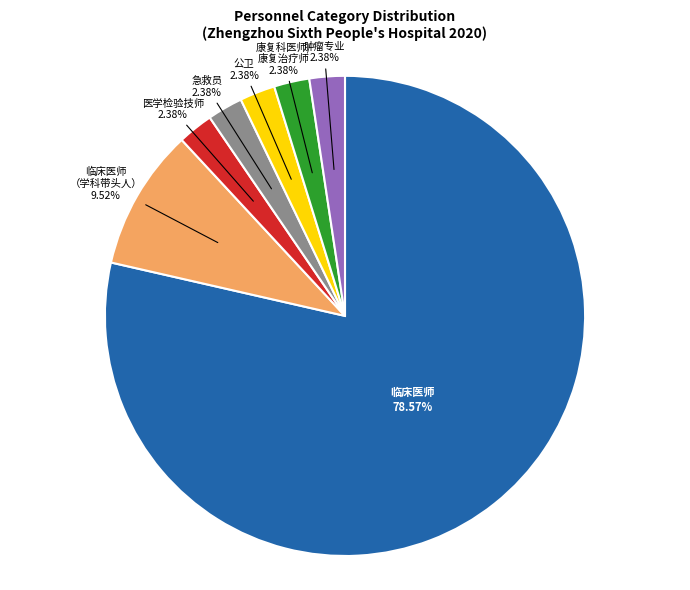

Is there a majority slice in this chart?

Yes